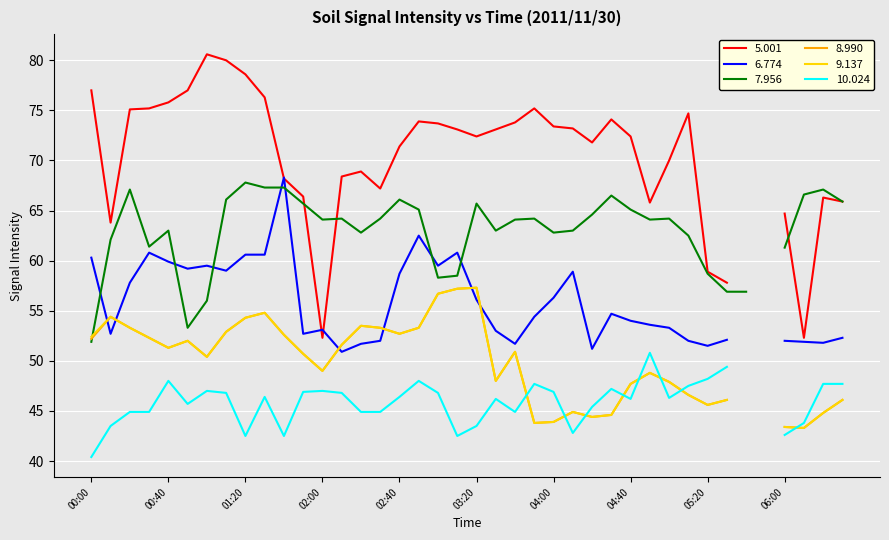

Is the value of 9.137 at 00:50 greater than the value of 10.024 at 00:10?

Yes